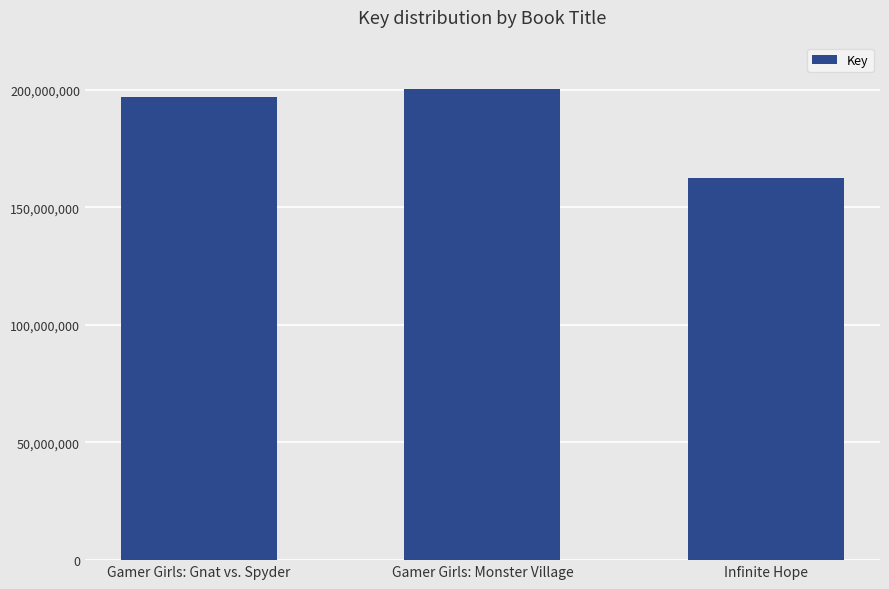

Is it true that the value at Gamer Girls: Monster Village is 62767636?

False